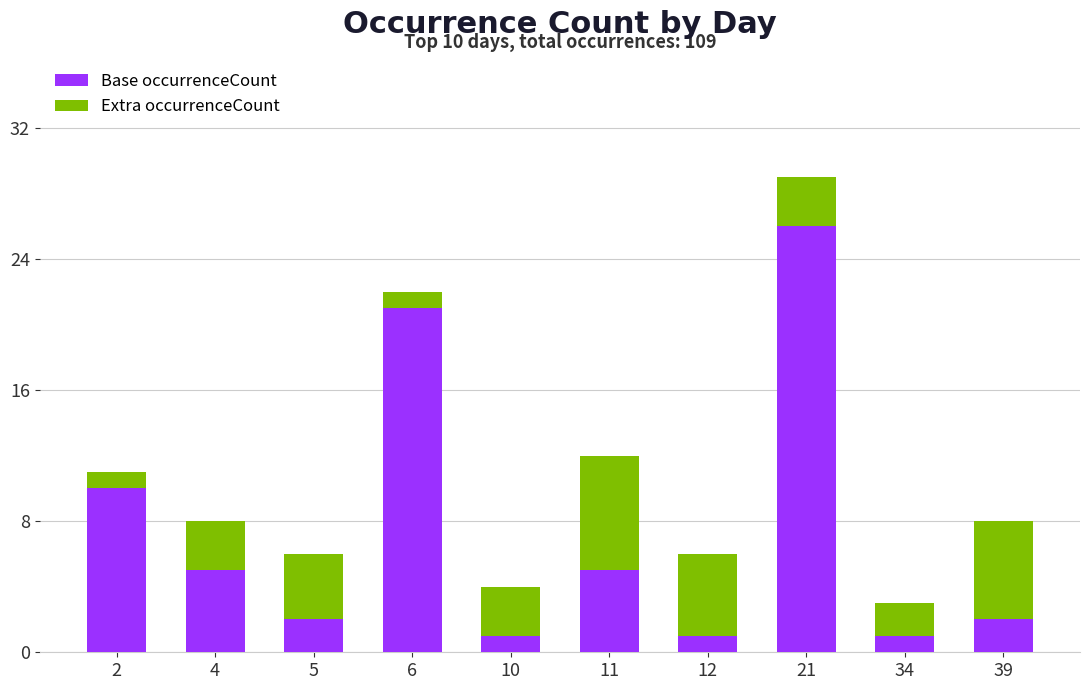

True or false: Base occurrenceCount has a value of 5 at 4.

True